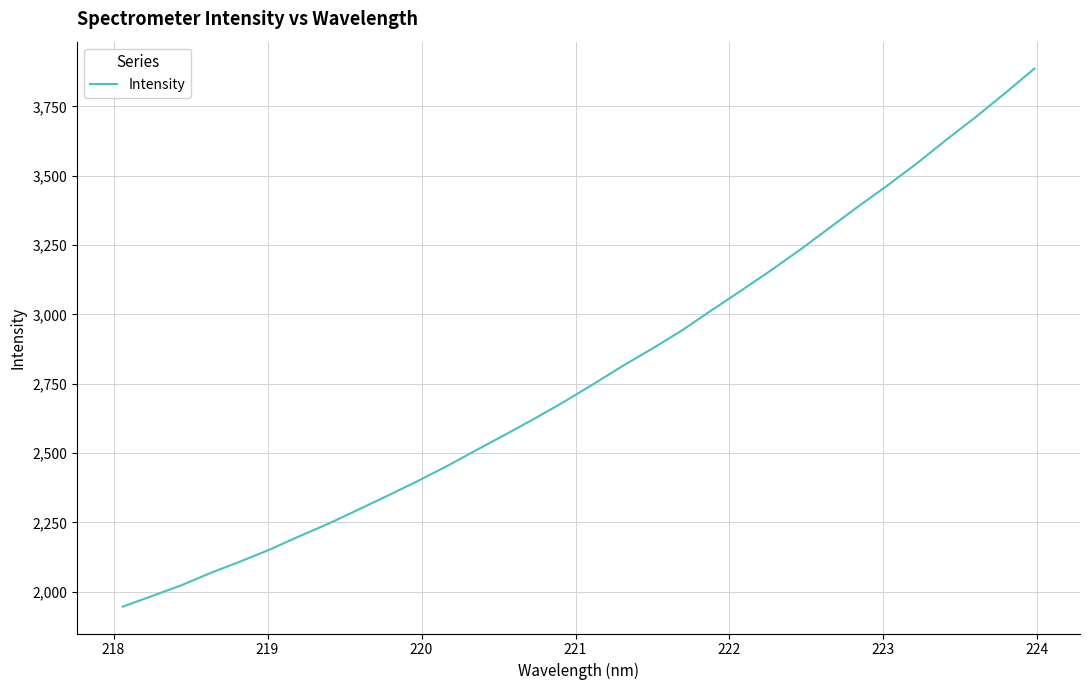

What is the greatest value displayed?

3886.6